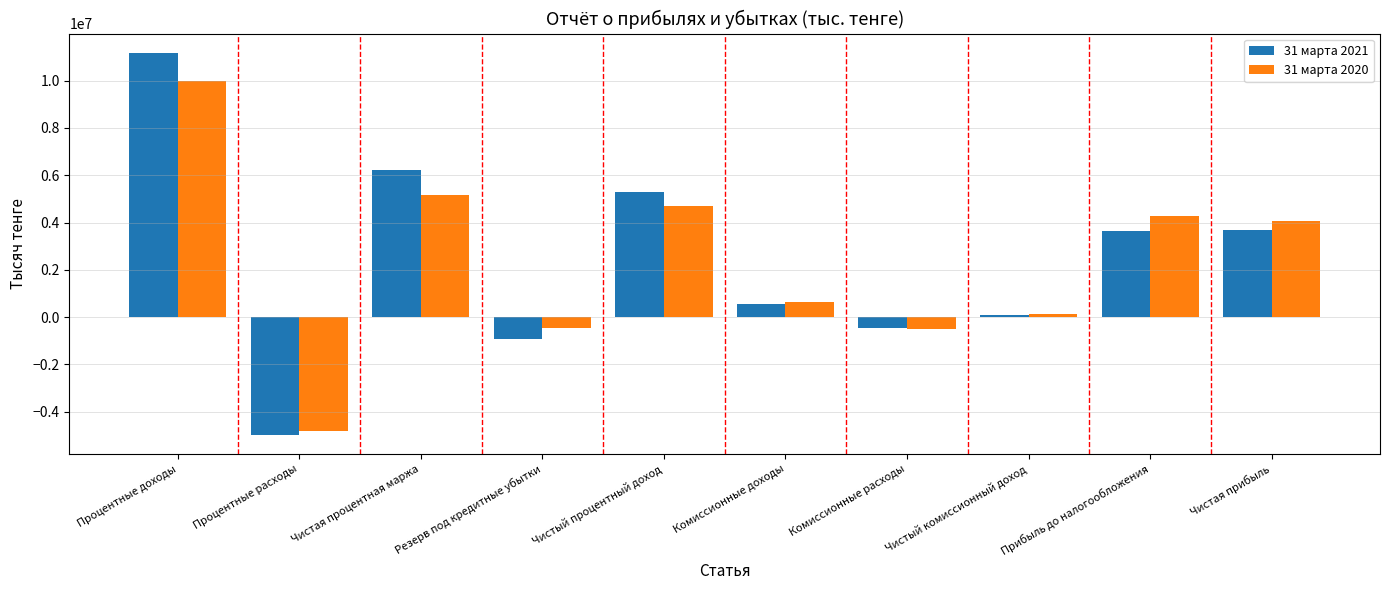

The 31 марта 2020 series shows 4074665 at Чистая прибыль. True or false?

True